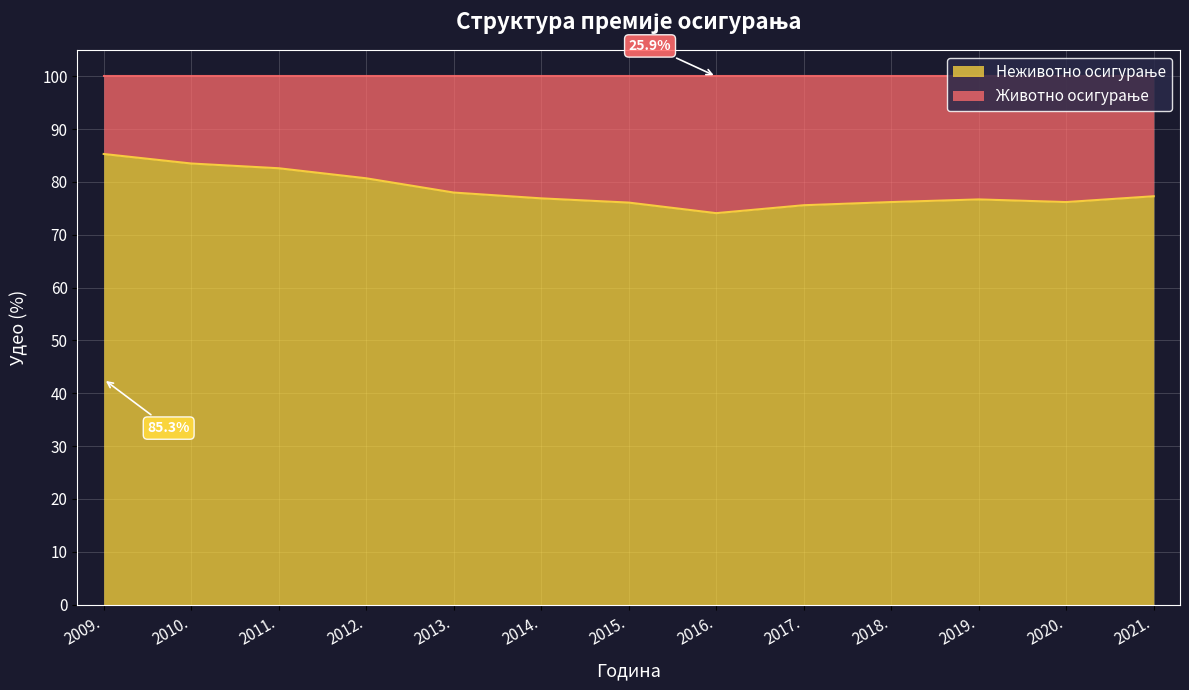

Which has a higher value, 2017. or 2013.?

2013.